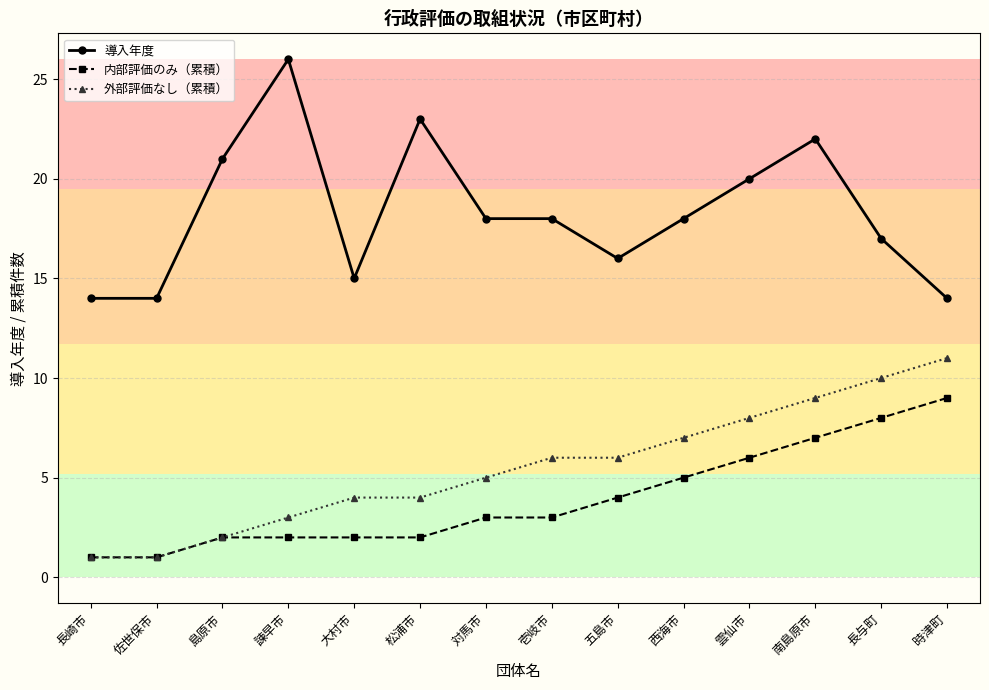

What is the maximum value shown in the chart?

26